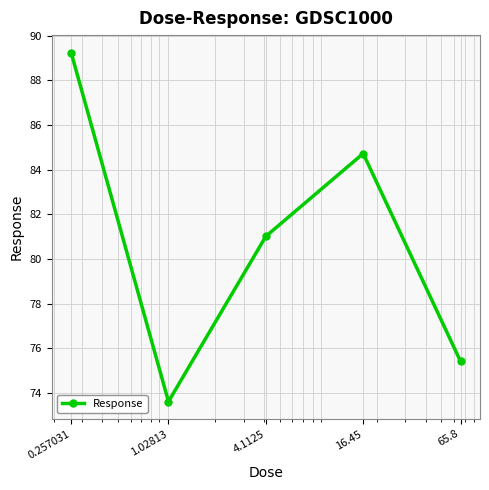

How many points are lower than both their immediate neighbors (excluding endpoints)?

1